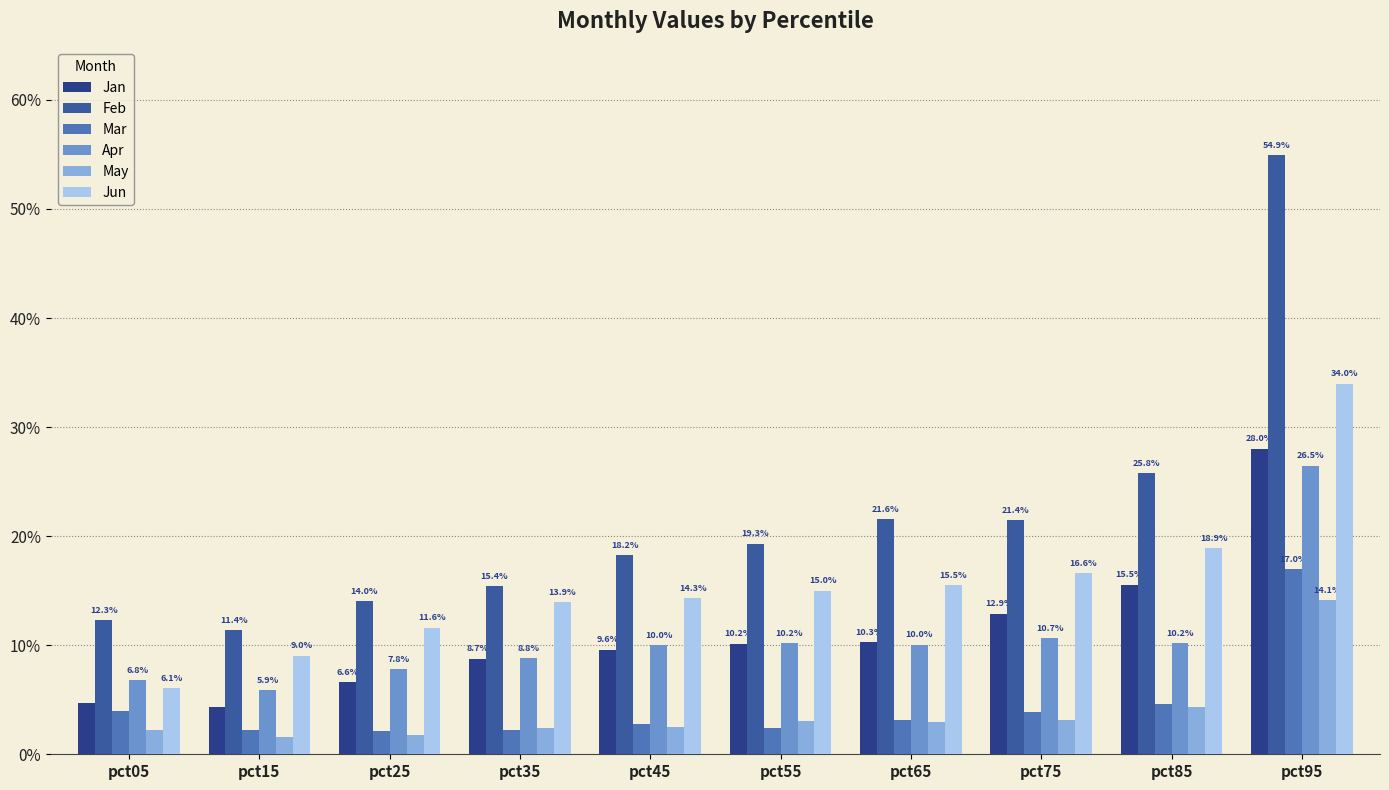

Which label corresponds to the largest value in the chart?

pct95